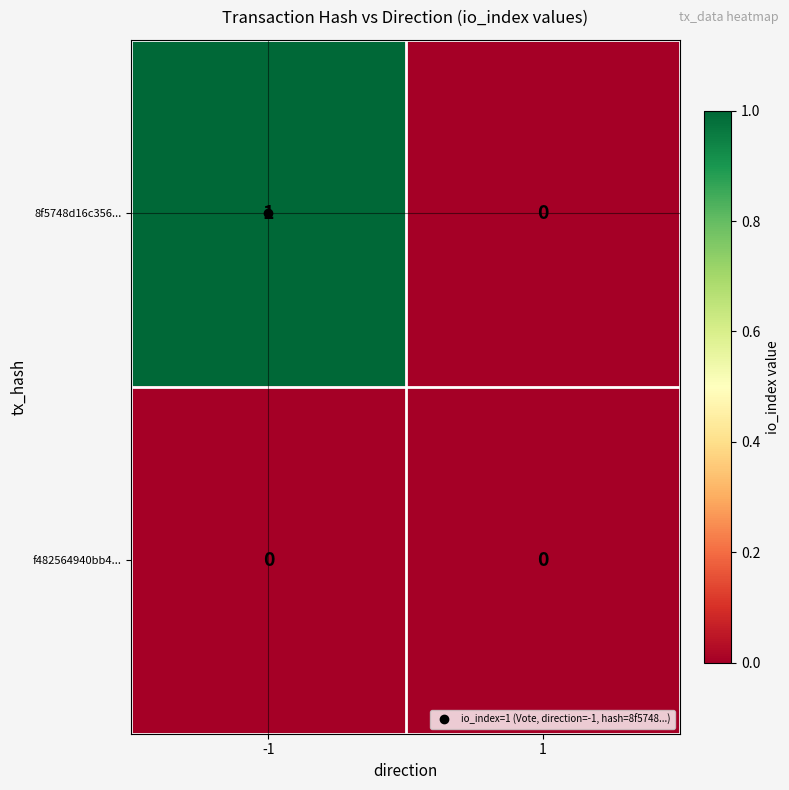

Rank the series by their average value, from highest to lowest.

8f5748d16c356..., f482564940bb4...